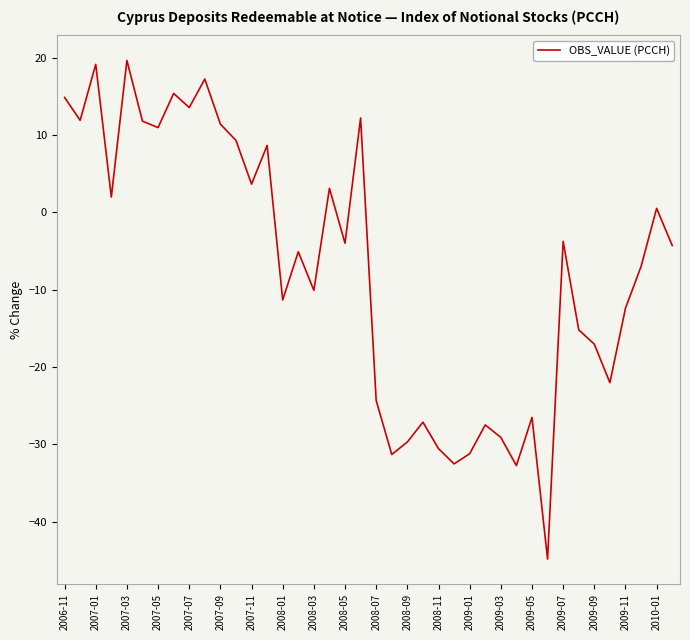

What is the smallest value displayed?

-44.8